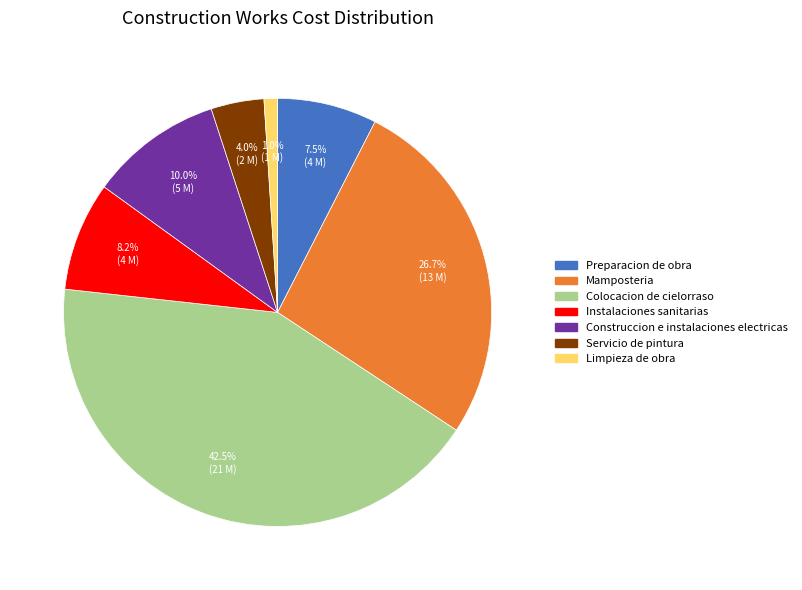

Count the number of slices in the pie.

7